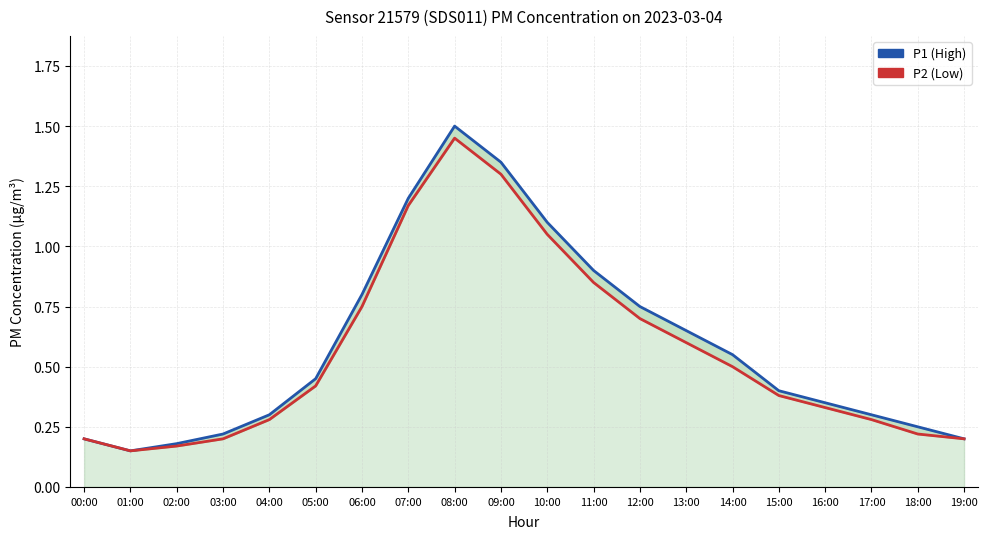

What is the average value of the P2 (Low) series?

0.6